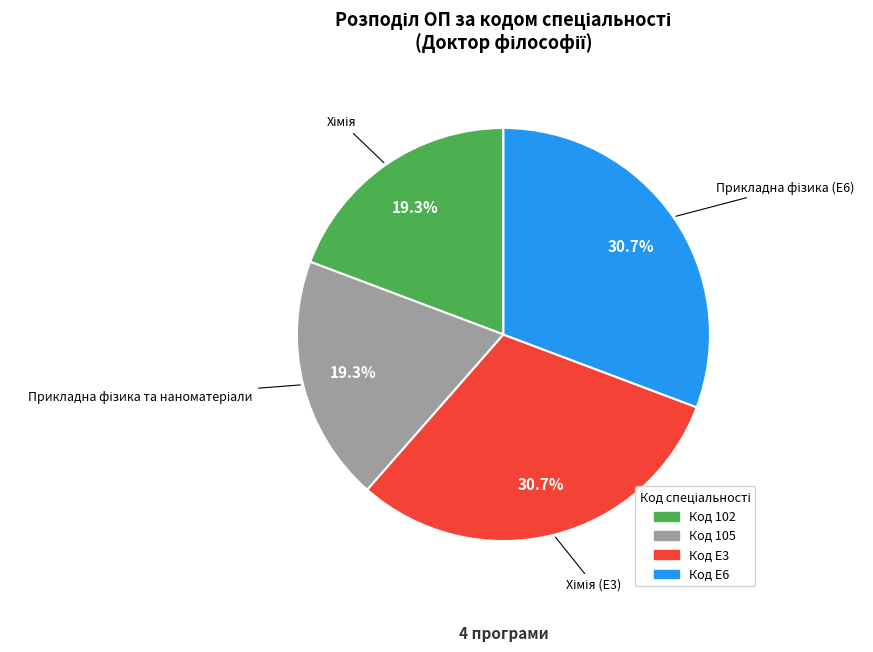

Is there any slice that represents more than half of the pie?

No